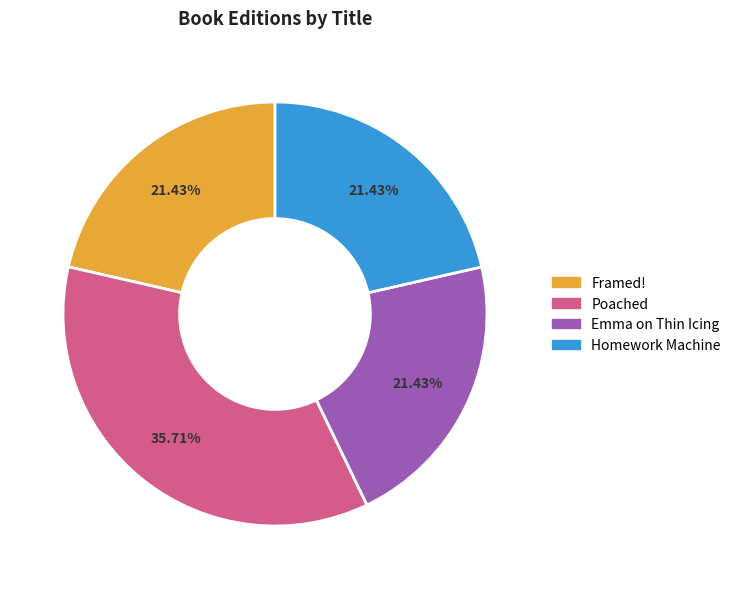

Is the sum of Framed! and Homework Machine greater than half?

No